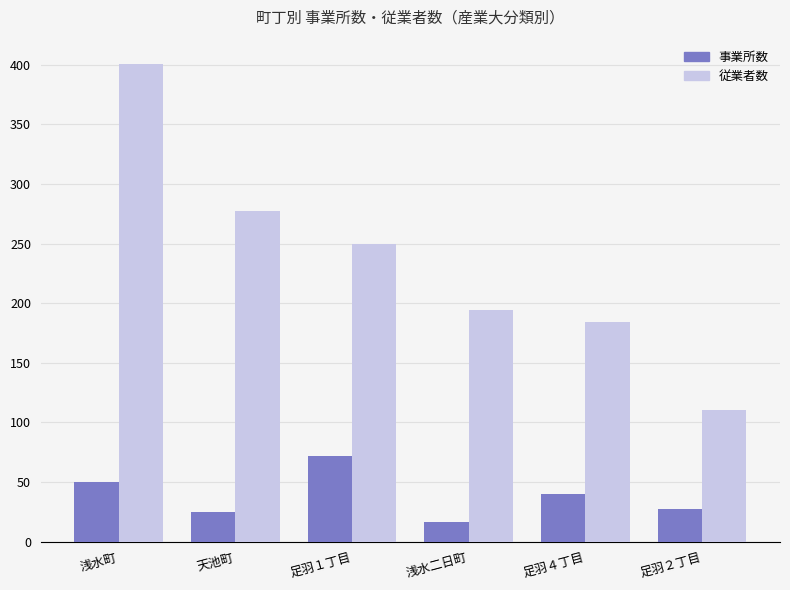

The value of 事業所数 at 足羽１丁目 is 72. True or false?

True